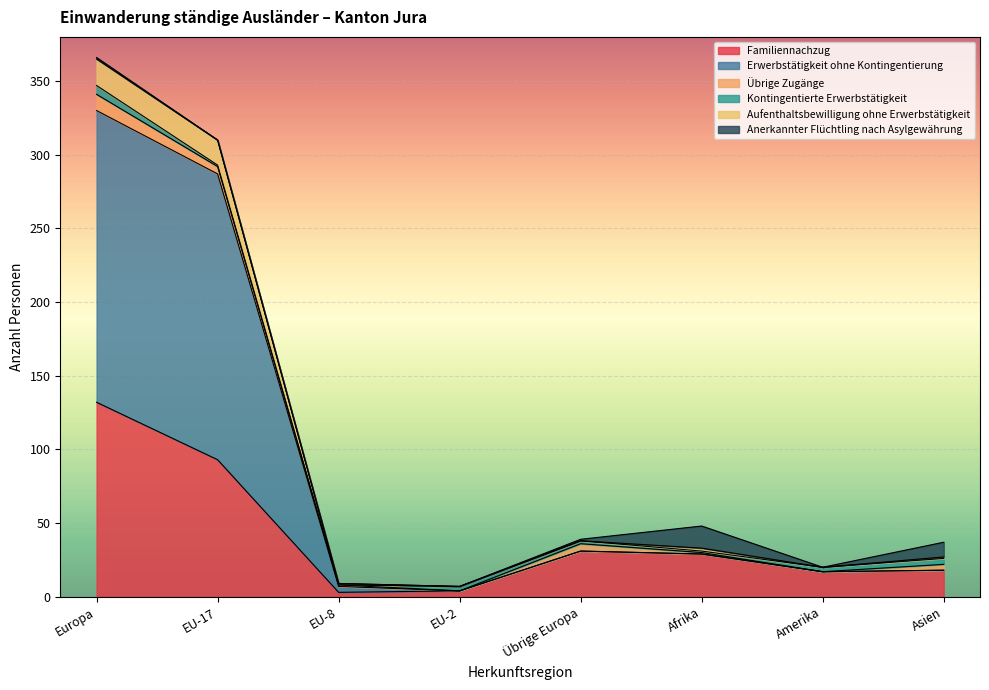

True or false: Erwerbstätigkeit ohne Kontingentierung and Aufenthaltsbewilligung ohne Erwerbstätigkeit intersect in this chart.

False